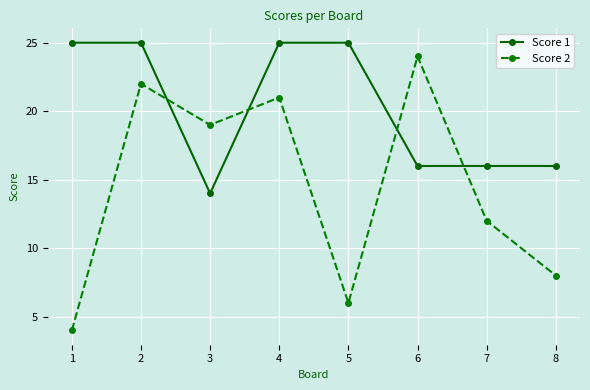

List the series in order of their overall mean, highest first.

Score 1, Score 2